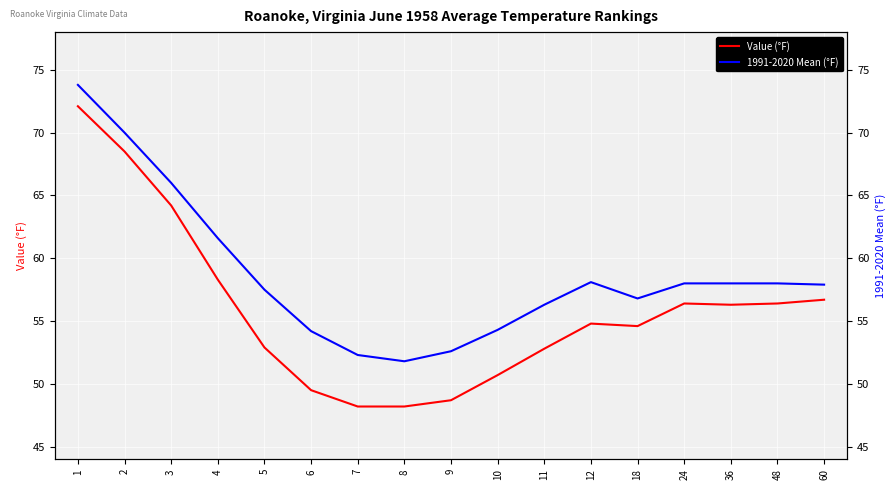

What is the difference between the highest and lowest values at 11?

3.5